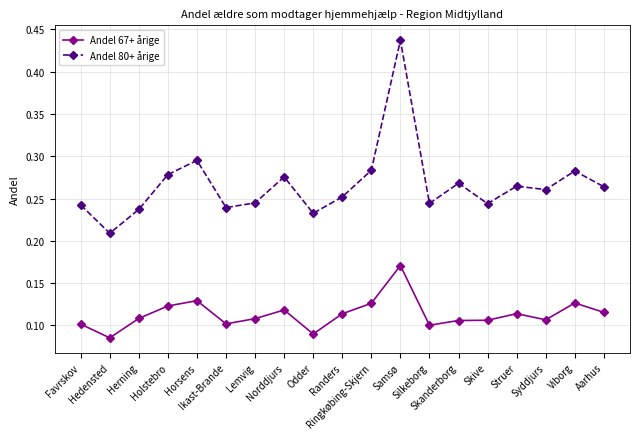

Which series has the largest range (max minus min)?

Andel 80+ årige